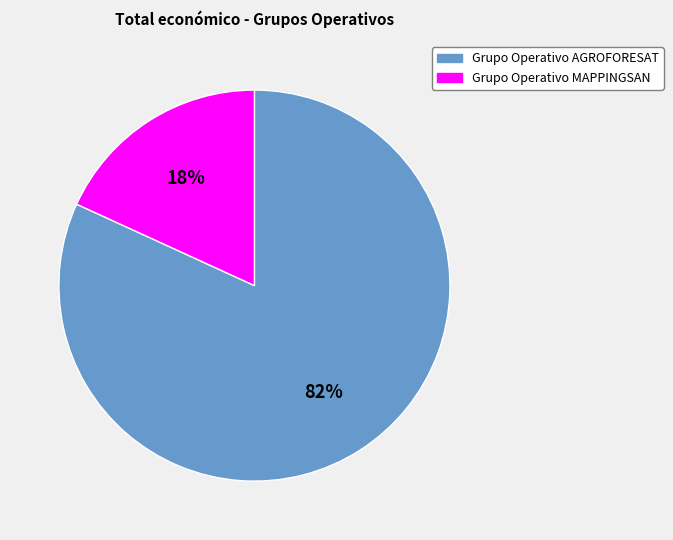

To the nearest percent, what percentage of the pie is Grupo Operativo AGROFORESAT?

82%